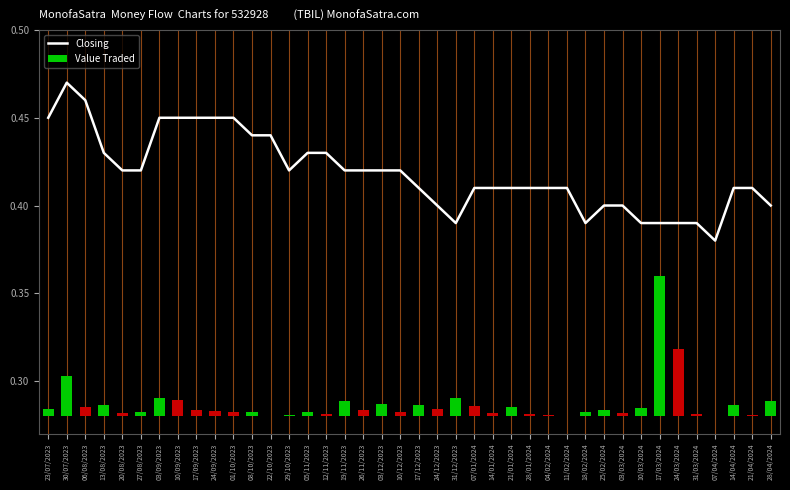

The chart shows a value of 0.4 at 10/12/2023. True or false?

True